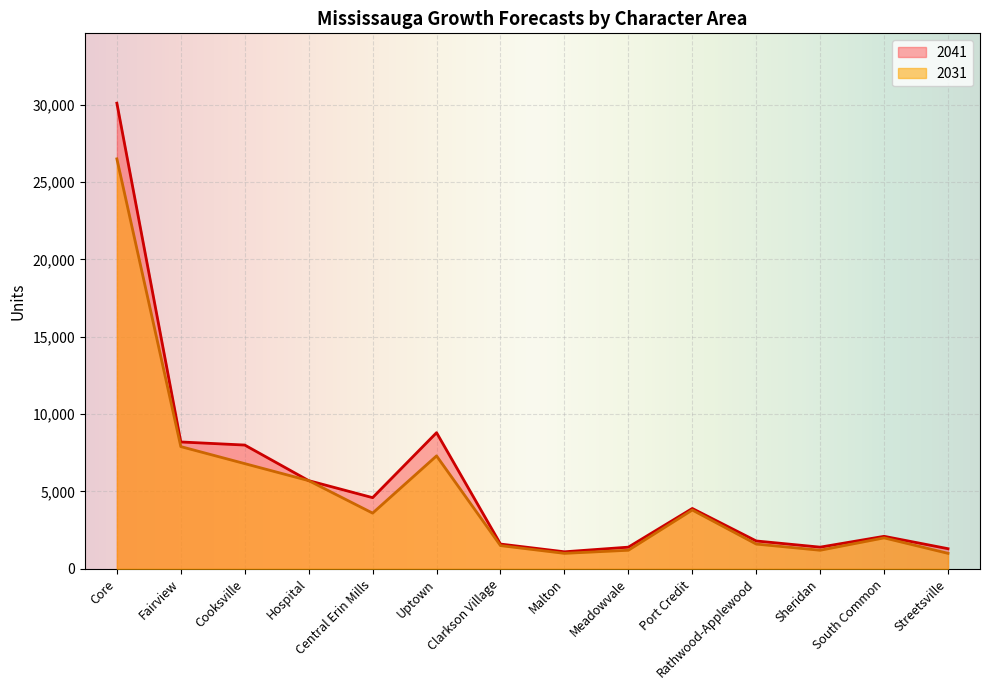

What are all the series names shown in the legend?

2041, 2031